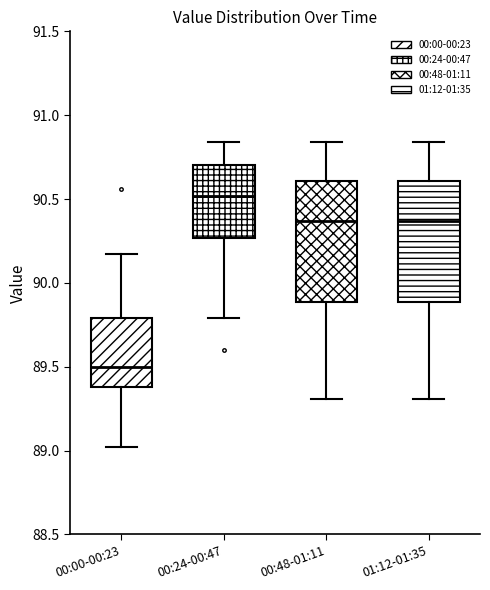

Reading left to right, read every box against the y-axis: the position of its median line, the range the box covers, and the ends of its whiskers. The values are not printed on the chart, so give them approximately, as read against the axis.

00:00-00:23: median 89.50, box 89.40 to 89.80, whiskers 89.00 to 90.15
00:24-00:47: median 90.50, box 90.25 to 90.70, whiskers 89.80 to 90.85
00:48-01:11: median 90.35, box 89.90 to 90.60, whiskers 89.30 to 90.85
01:12-01:35: median 90.35, box 89.90 to 90.60, whiskers 89.30 to 90.85